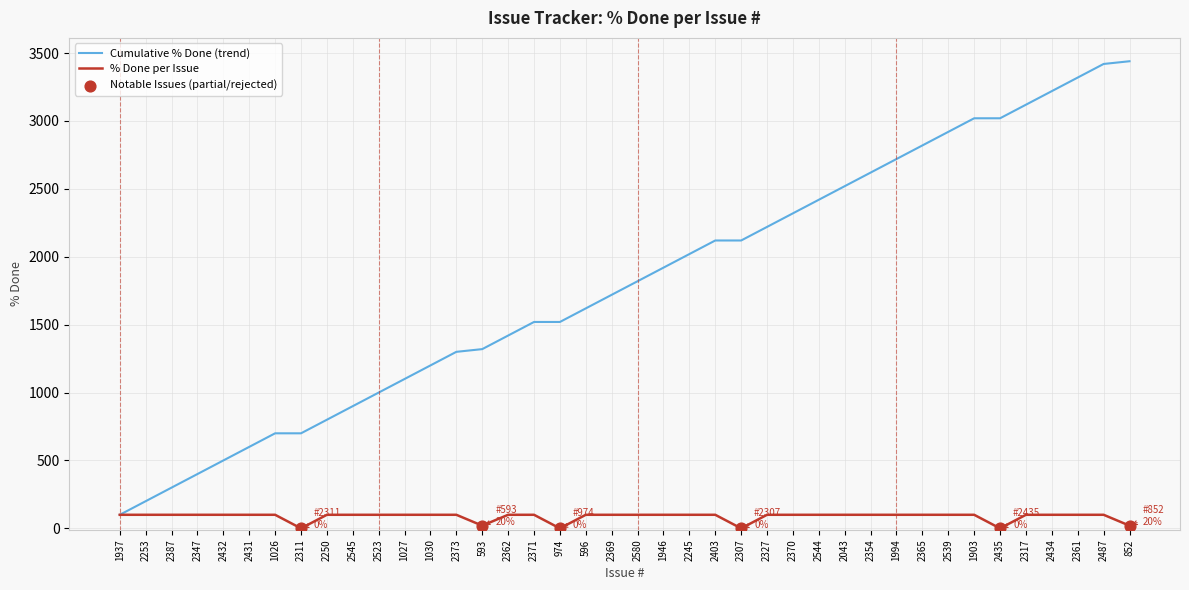

Which series changed the most between 2347 and 2370?

Cumulative % Done (trend)